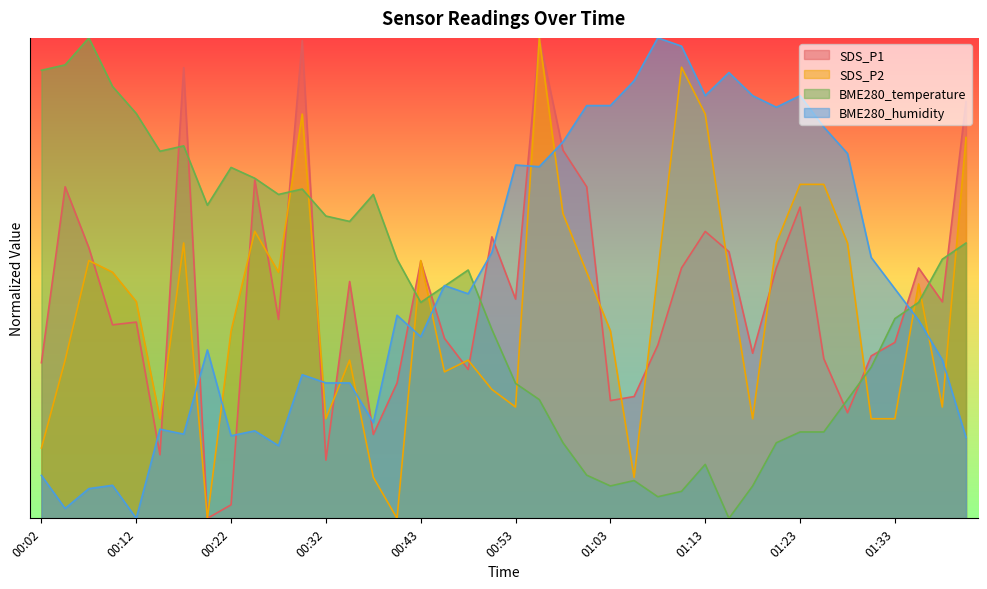

Does the chart display data point markers on the line(s)?

No